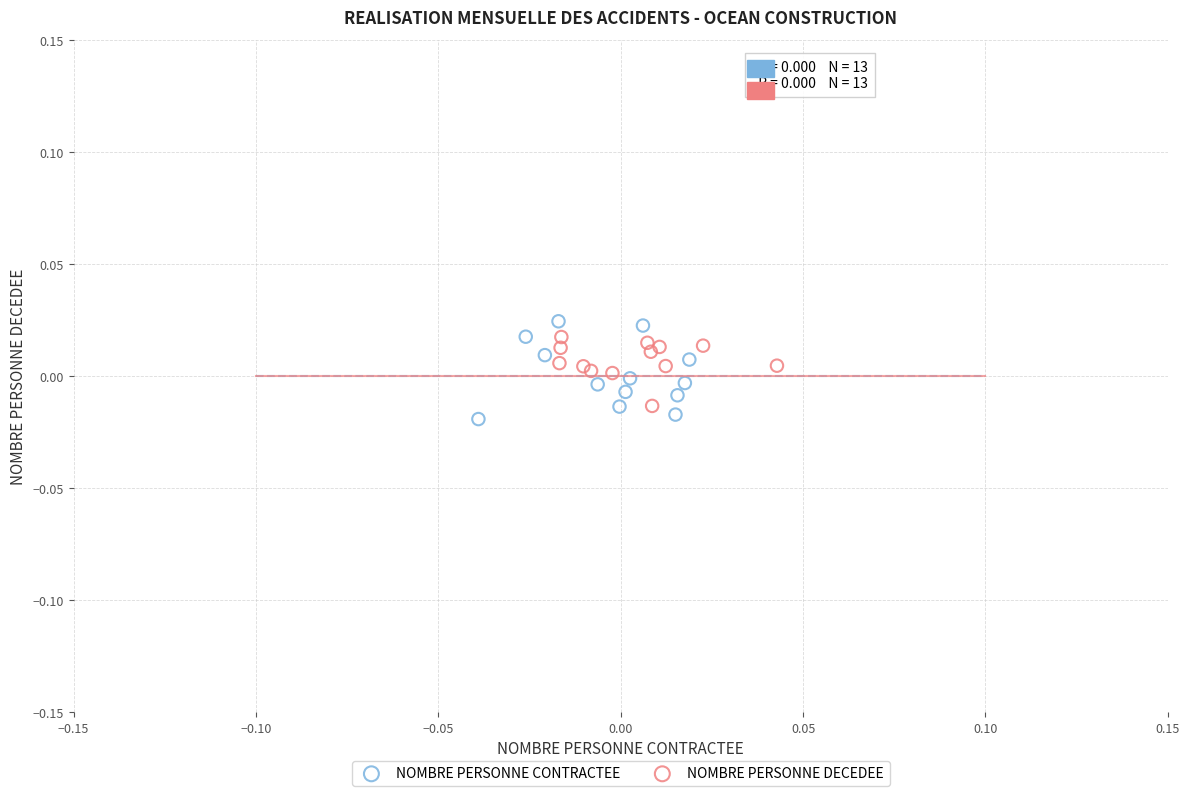

Which series has the largest Y range (max minus min)?

NOMBRE PERSONNE CONTRACTEE